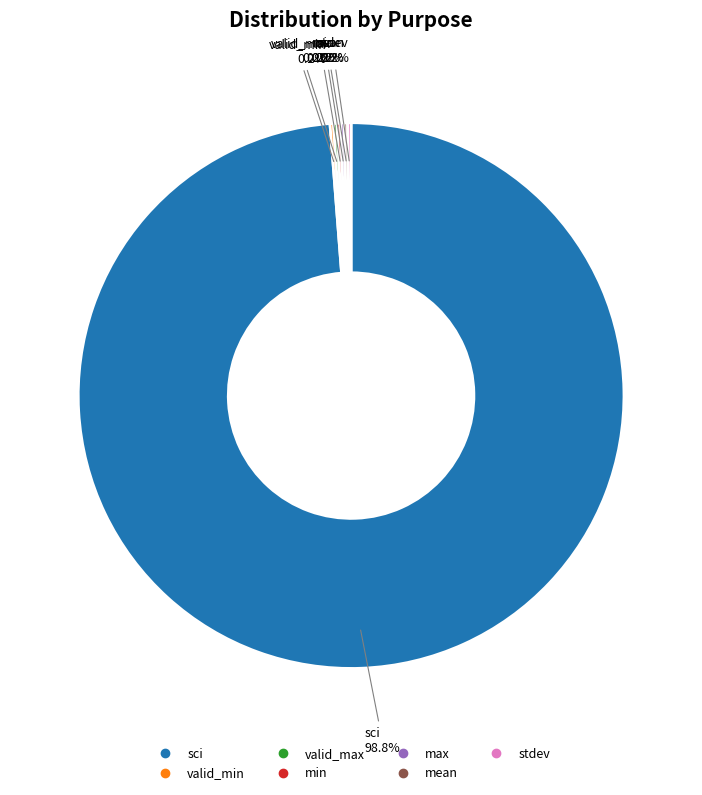

Is there a majority slice in this chart?

Yes